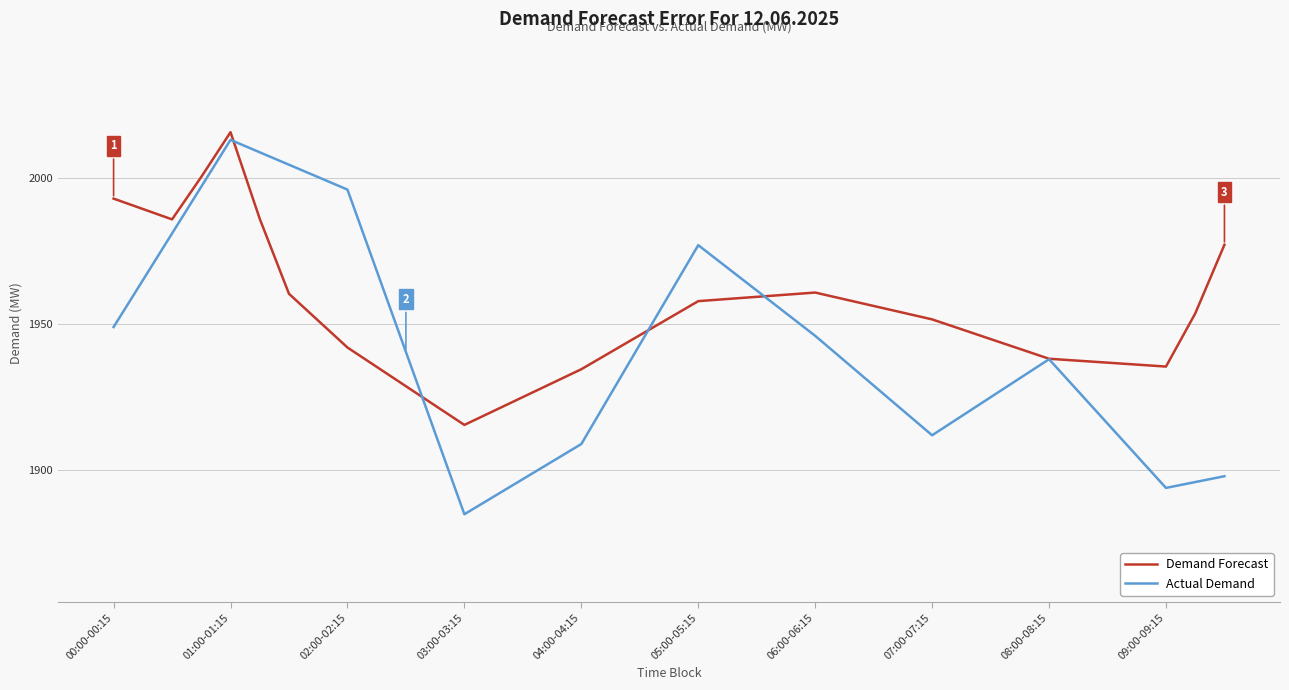

In Actual Demand, how many points are lower than both neighbors (excluding endpoints)?

3